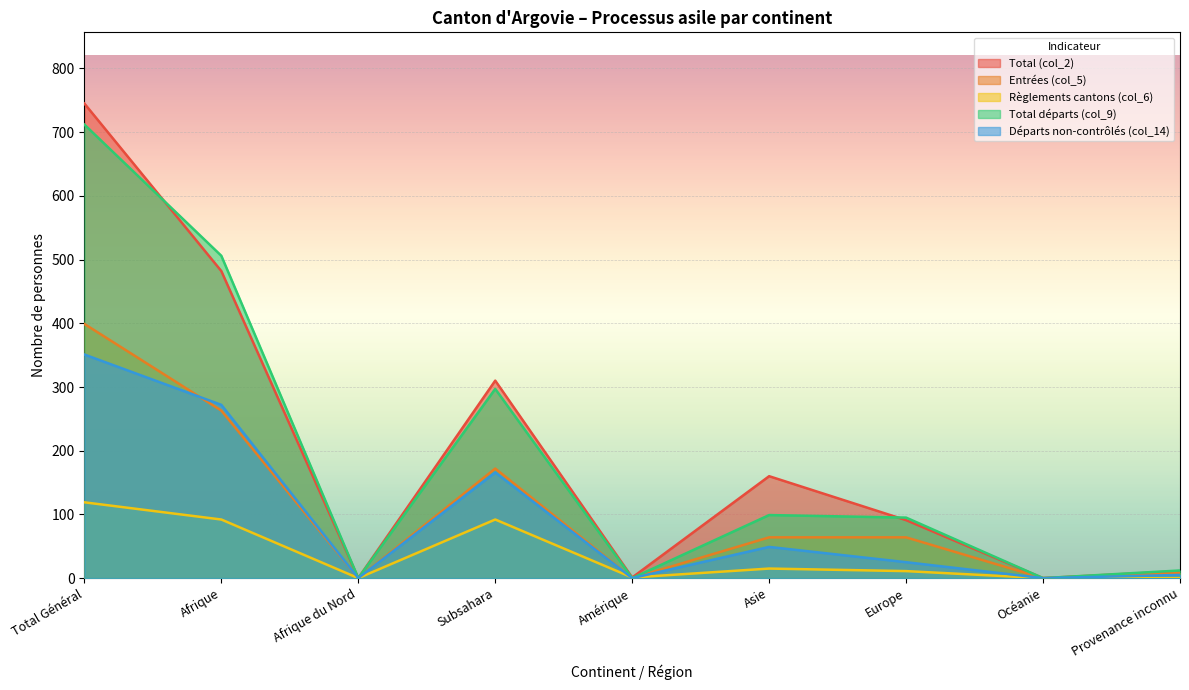

What are all the series names shown in the legend?

Total (col_2), Entrées (col_5), Règlements cantons (col_6), Total départs (col_9), Départs non-contrôlés (col_14)